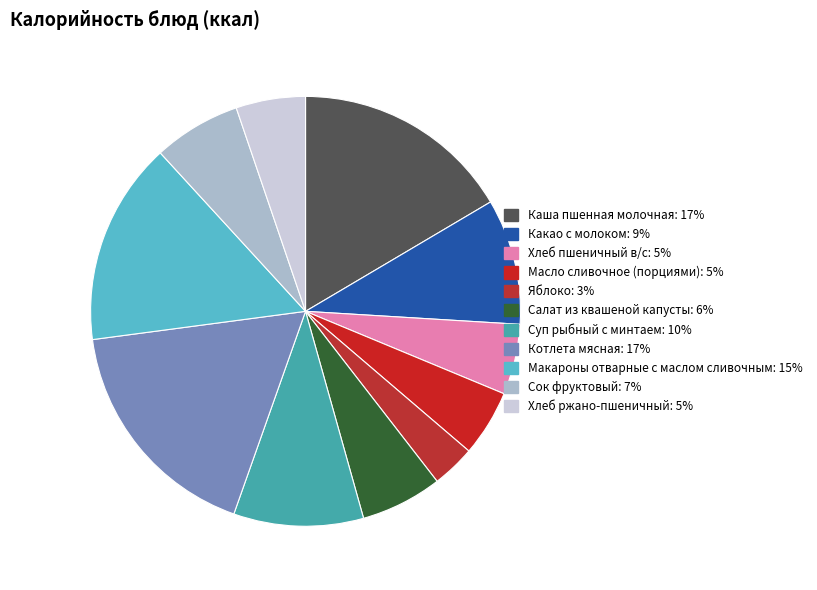

Between Салат из квашеной капусты and Каша пшенная молочная, which is larger?

Каша пшенная молочная